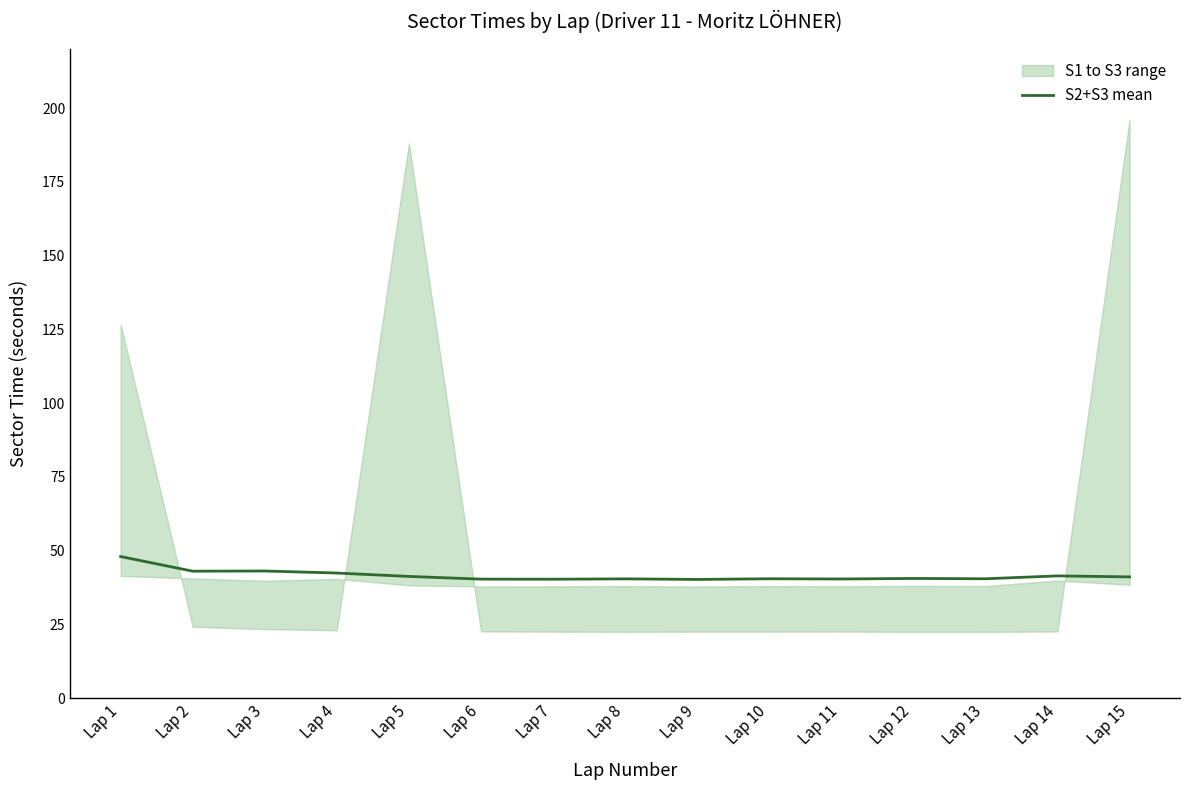

List the labels in order of value, smallest first.

Lap 9, Lap 7, Lap 6, Lap 11, Lap 8, Lap 13, Lap 10, Lap 12, Lap 15, Lap 5, Lap 14, Lap 4, Lap 2, Lap 3, Lap 1